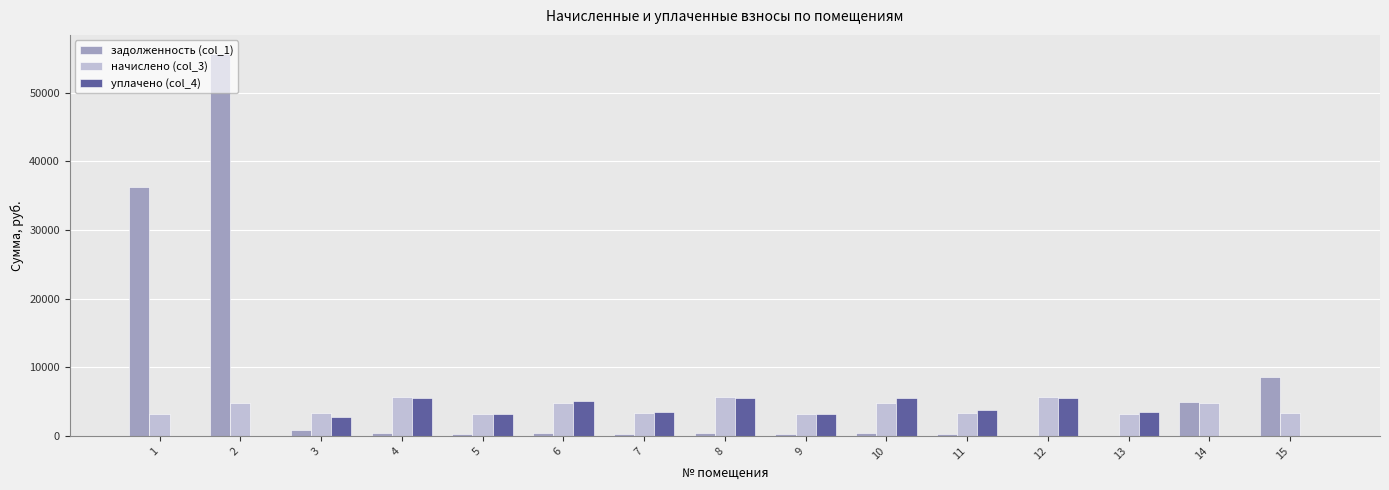

The начислено (col_3) series shows 3265.9 at 3. True or false?

True